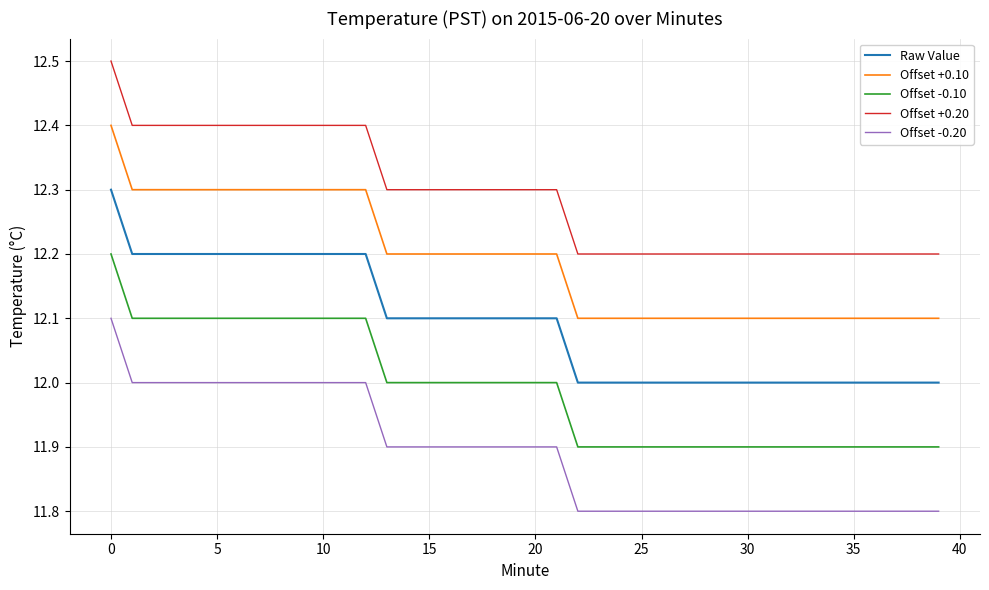

True or false: Offset +0.20 and Offset -0.10 intersect in this chart.

False